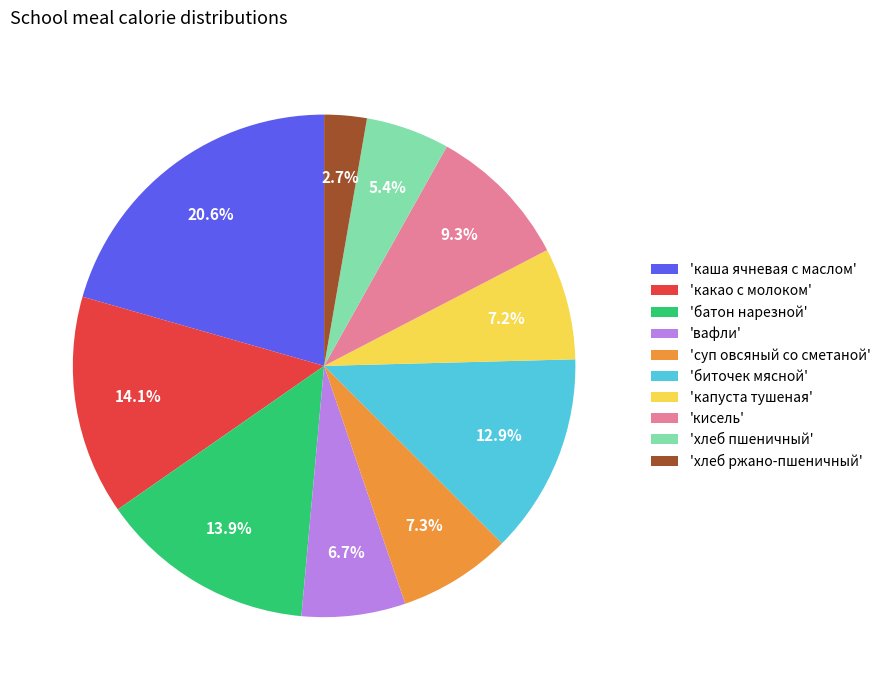

Which category has the biggest portion of the pie?

'каша ячневая с маслом'